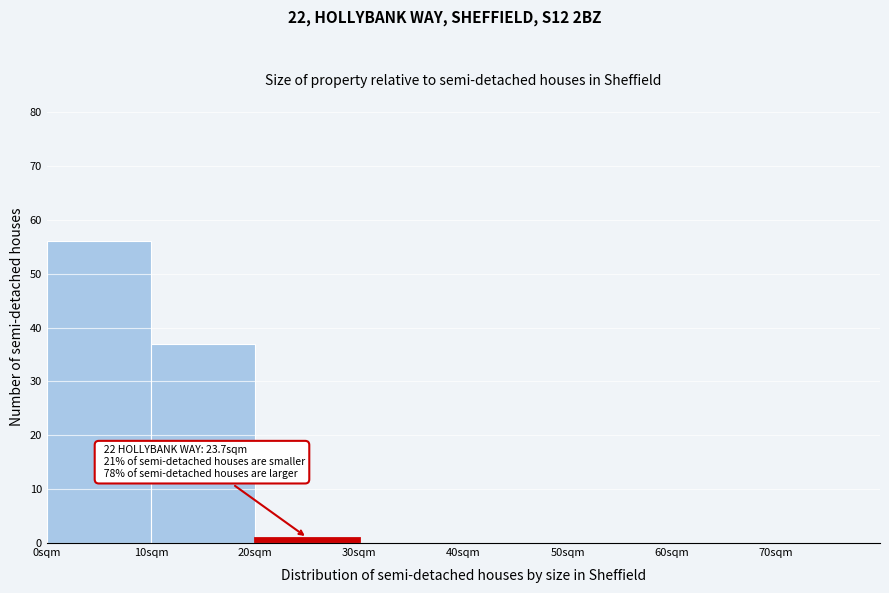

Which range on the x-axis has the tallest bar?

0 to 10